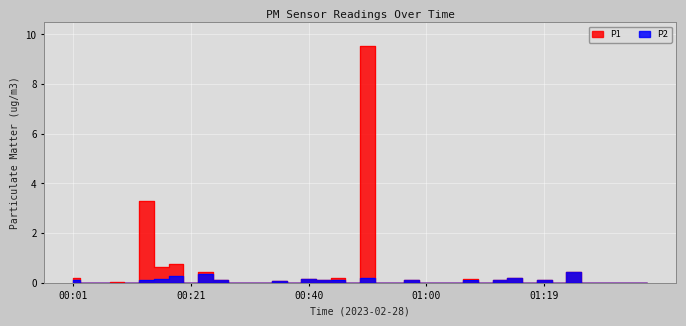

What are all the series names shown in the legend?

P1, P2